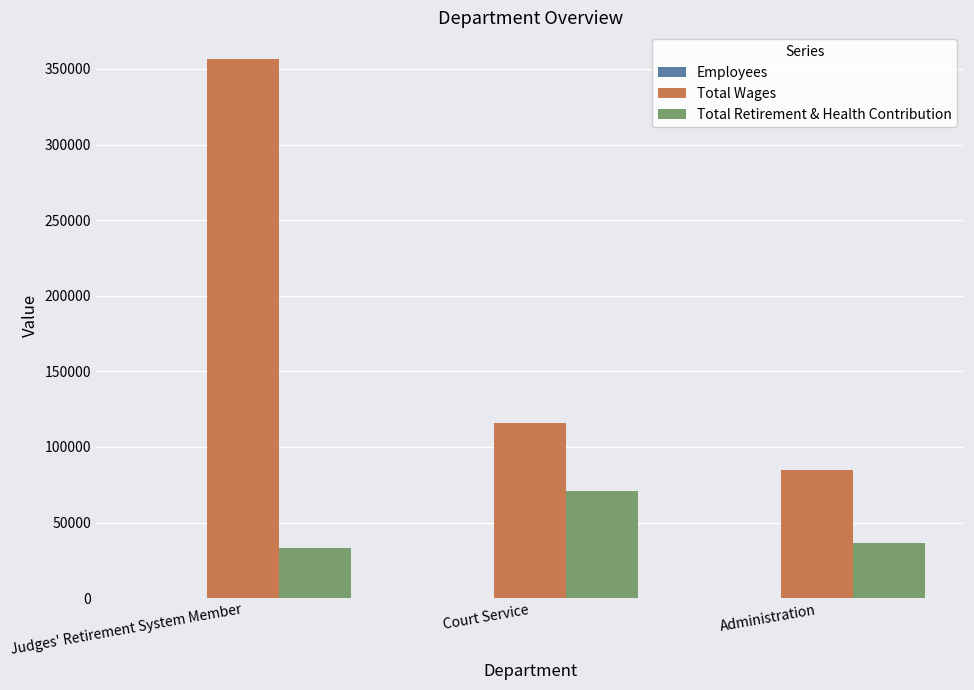

What is the sum of all Total Retirement & Health Contribution values?

140732